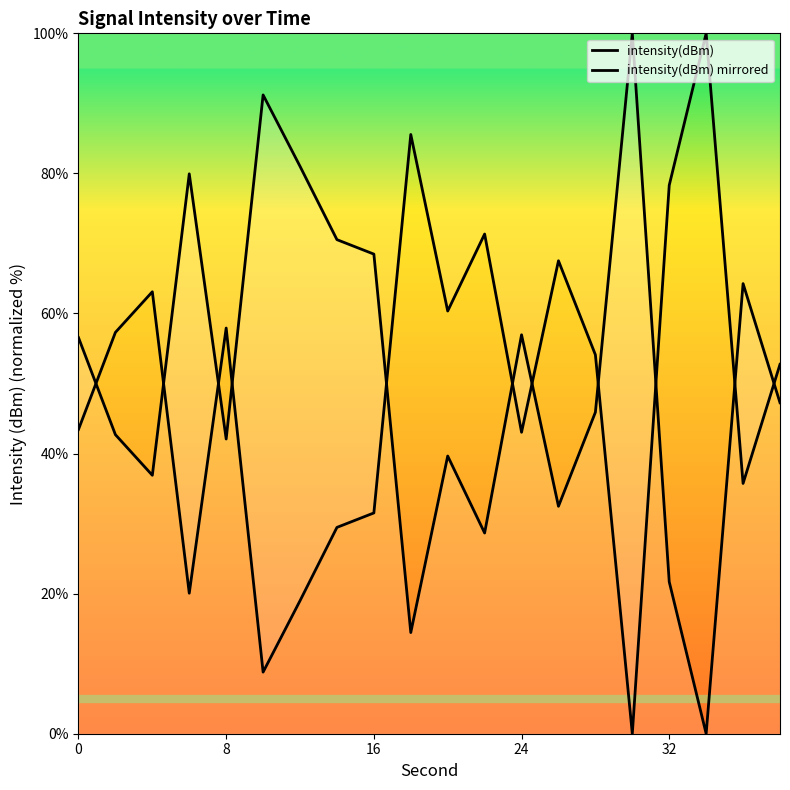

Count the number of categories in the chart.

20